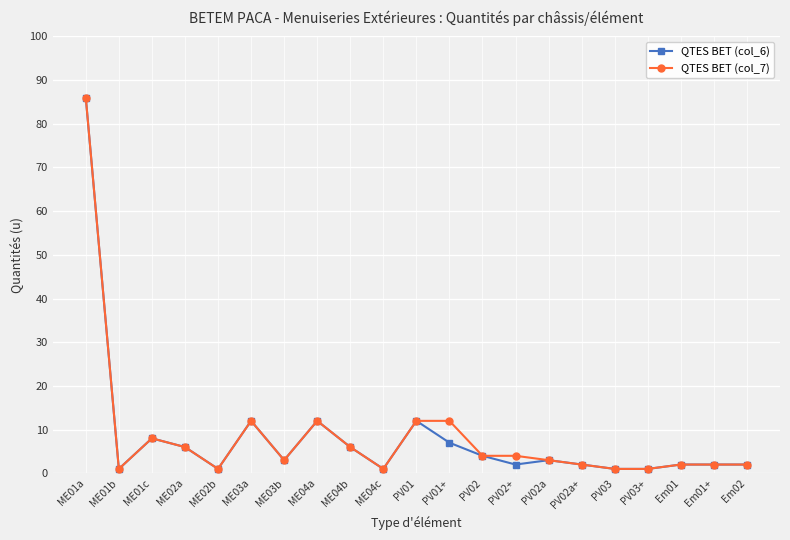

Is it true that QTES BET (col_7) equals 4 at PV02?

True